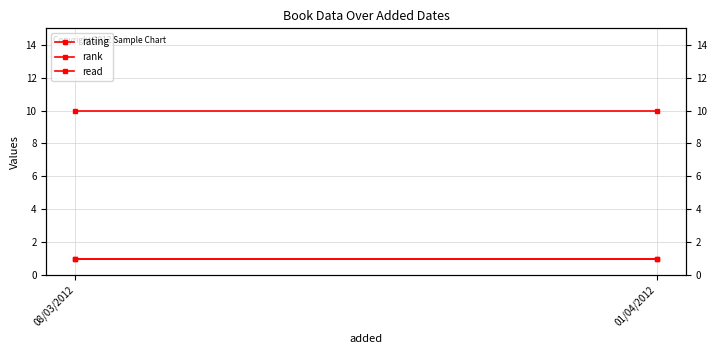

At how many categories does at least one series exceed 2?

2